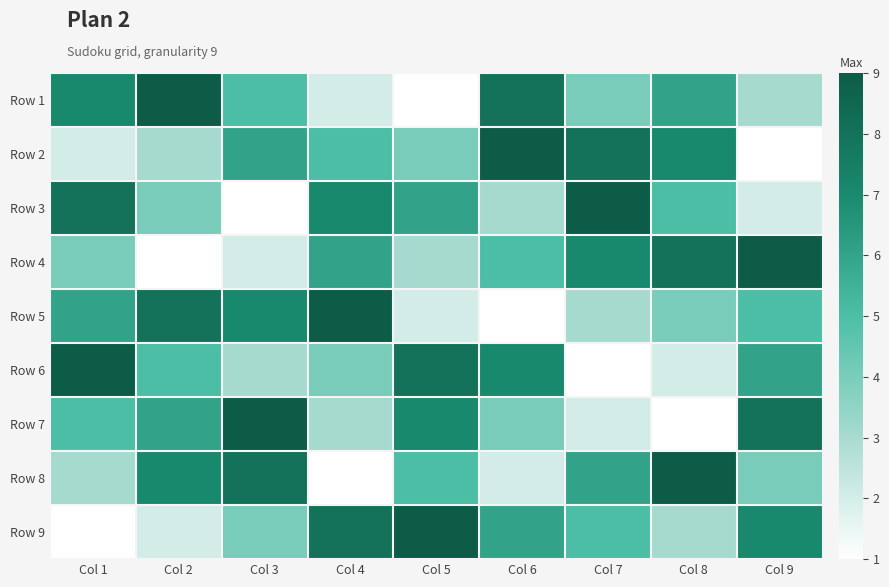

Reading left to right, extract all data points from this chart.

Row 1: Col 1=7	Col 2=9	Col 3=5	Col 4=2	Col 5=1	Col 6=8	Col 7=4	Col 8=6	Col 9=3
Row 2: Col 1=2	Col 2=3	Col 3=6	Col 4=5	Col 5=4	Col 6=9	Col 7=8	Col 8=7	Col 9=1
Row 3: Col 1=8	Col 2=4	Col 3=1	Col 4=7	Col 5=6	Col 6=3	Col 7=9	Col 8=5	Col 9=2
Row 4: Col 1=4	Col 2=1	Col 3=2	Col 4=6	Col 5=3	Col 6=5	Col 7=7	Col 8=8	Col 9=9
Row 5: Col 1=6	Col 2=8	Col 3=7	Col 4=9	Col 5=2	Col 6=1	Col 7=3	Col 8=4	Col 9=5
Row 6: Col 1=9	Col 2=5	Col 3=3	Col 4=4	Col 5=8	Col 6=7	Col 7=1	Col 8=2	Col 9=6
Row 7: Col 1=5	Col 2=6	Col 3=9	Col 4=3	Col 5=7	Col 6=4	Col 7=2	Col 8=1	Col 9=8
Row 8: Col 1=3	Col 2=7	Col 3=8	Col 4=1	Col 5=5	Col 6=2	Col 7=6	Col 8=9	Col 9=4
Row 9: Col 1=1	Col 2=2	Col 3=4	Col 4=8	Col 5=9	Col 6=6	Col 7=5	Col 8=3	Col 9=7